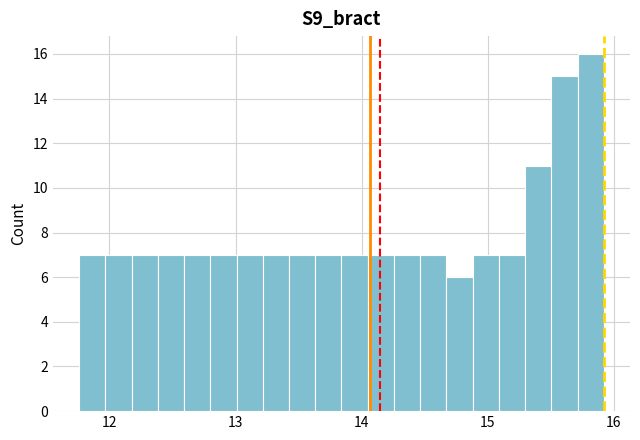

Around what value on the x-axis is the tallest bar? Give the approximate position of its centre, as read against the axis.

15.8